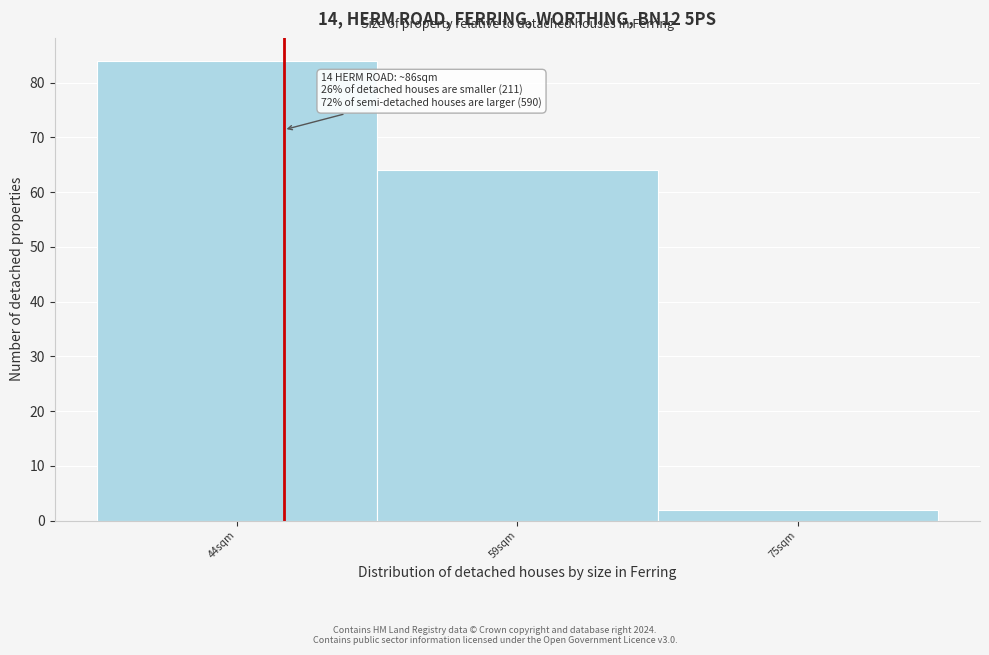

Reading left to right, extract all data points from this chart.

84	64	2